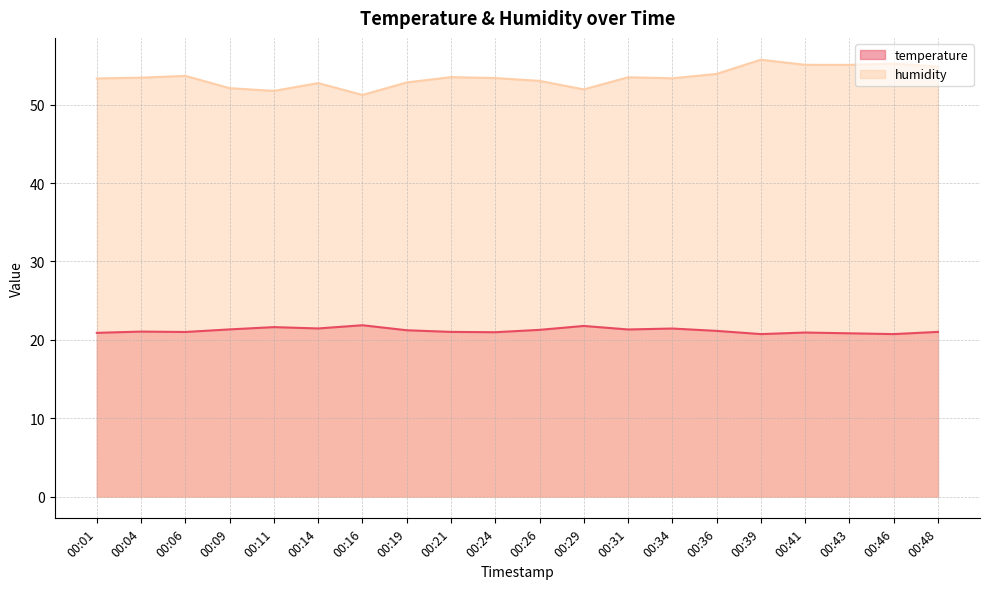

What is the difference between the second highest and minimum values in the humidity series?

4.0